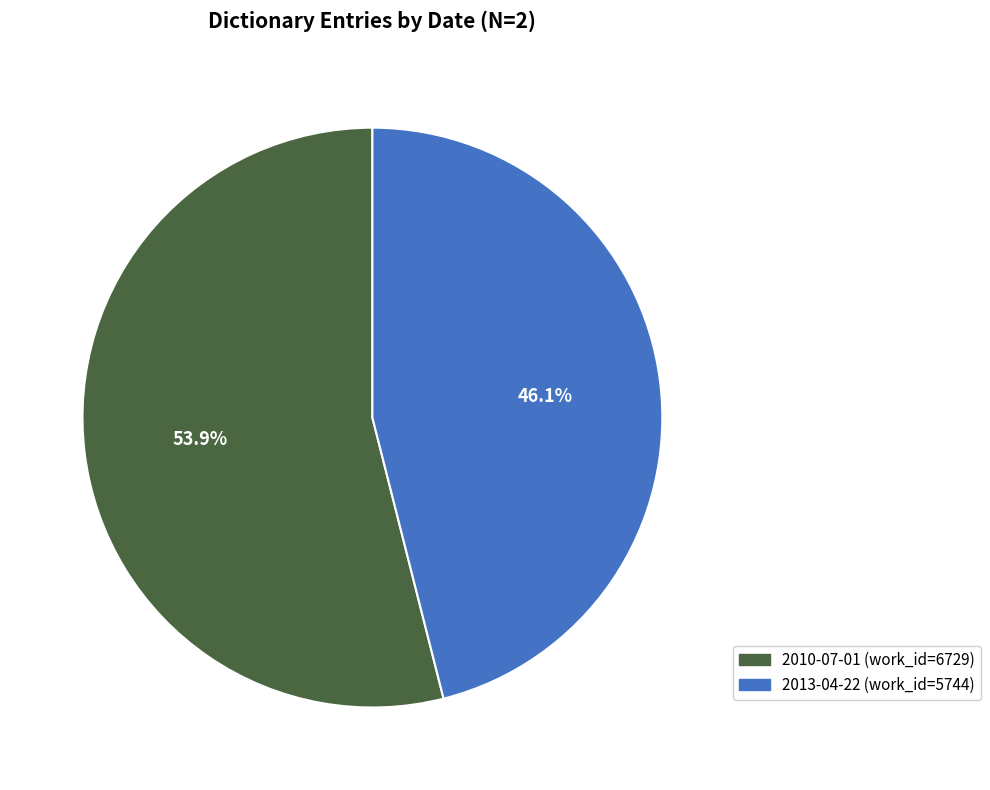

True or false: 2013-04-22 accounts for 52% of the total.

False